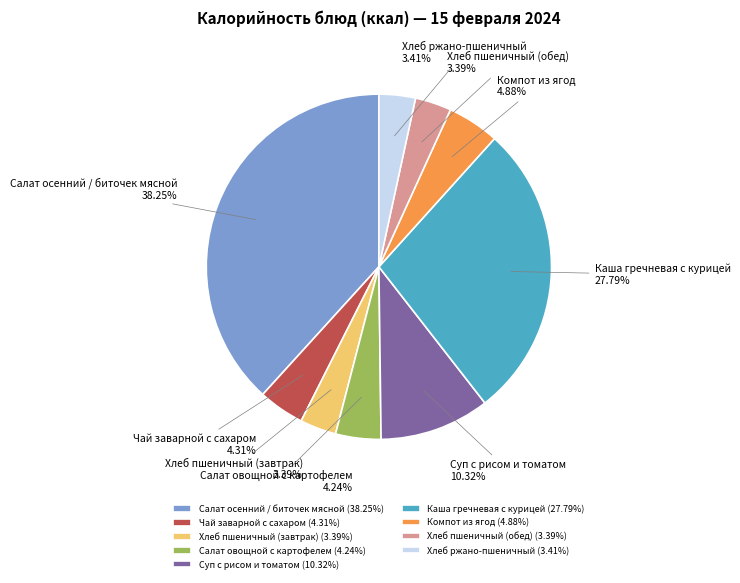

To the nearest percent, what is the difference between the Компот из ягод and Хлеб ржано-пшеничный slice percentages?

1%